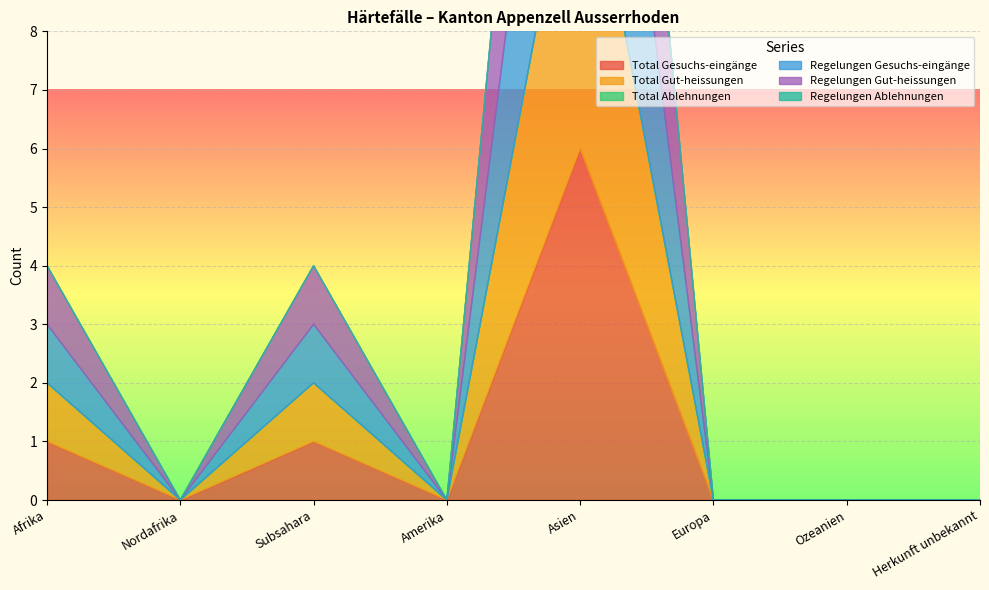

The value of Regelungen Gesuchs-eingänge at Europa is 2. True or false?

False